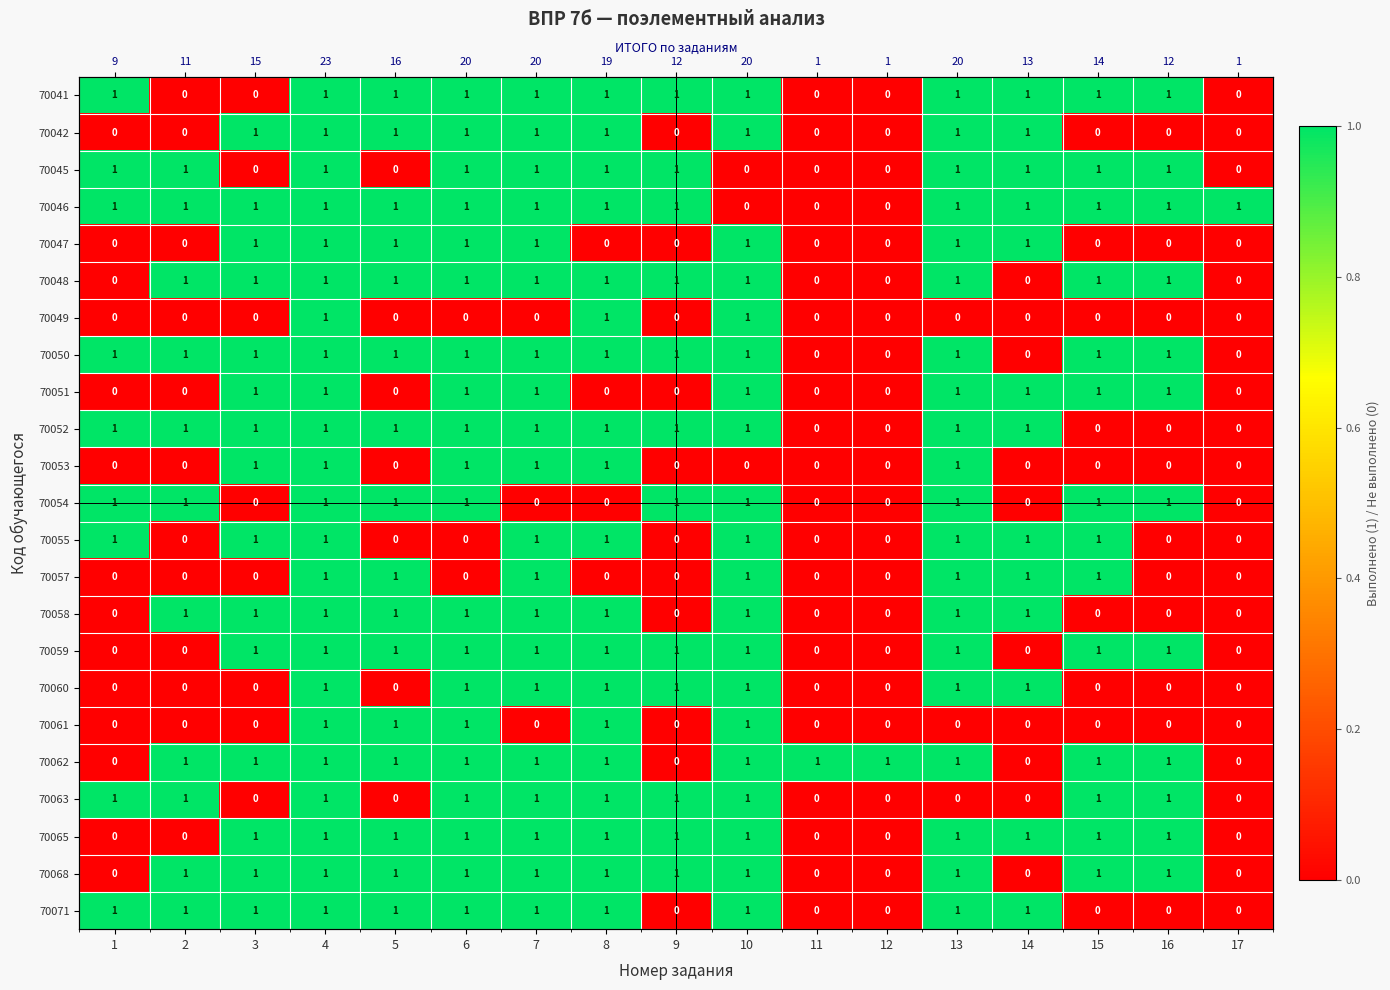

How many values in the 70071 series are below 1?

6